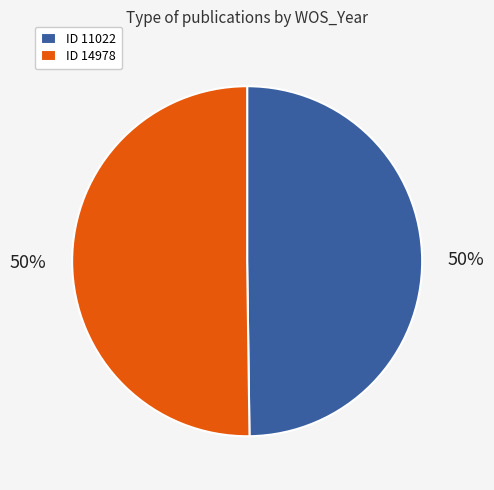

What is the ratio of the value at ID 14978 to the value at ID 11022?

1.0